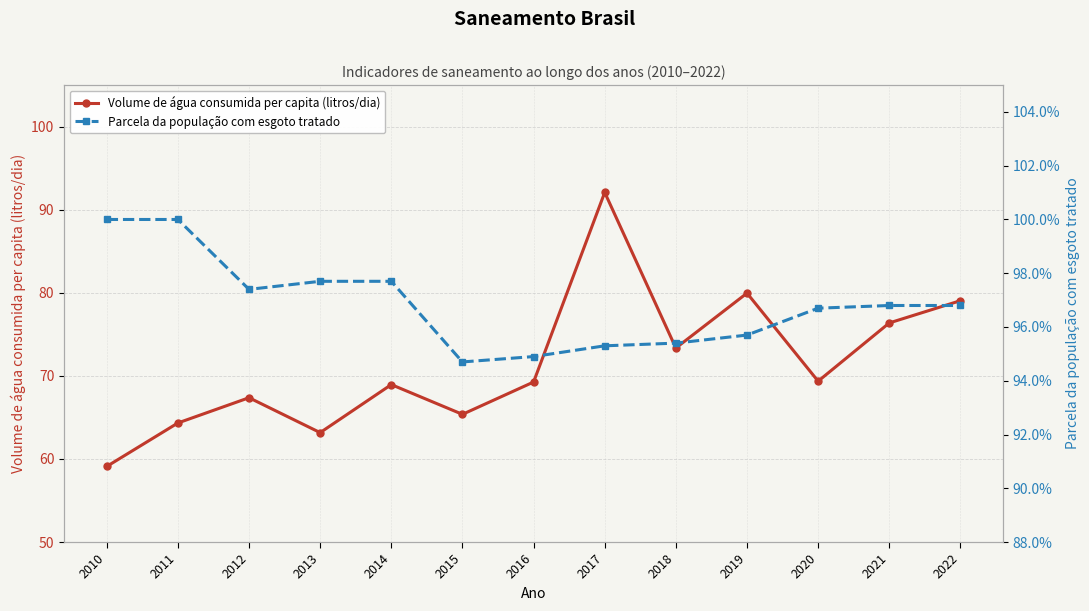

List the series in order of their peak value, highest first.

Volume de água consumida per capita (litros/dia), Parcela da população com esgoto tratado